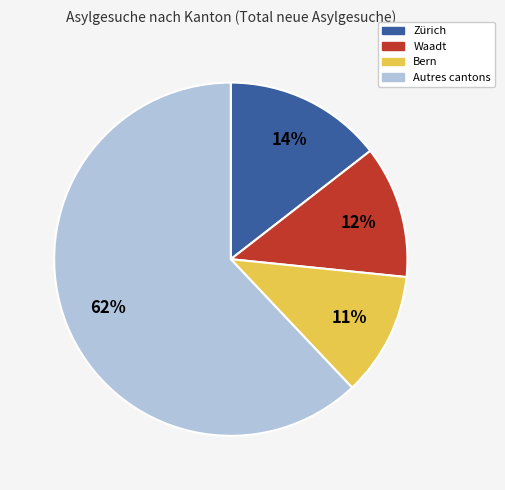

Do Zürich and Waadt together represent more than half of the pie?

No